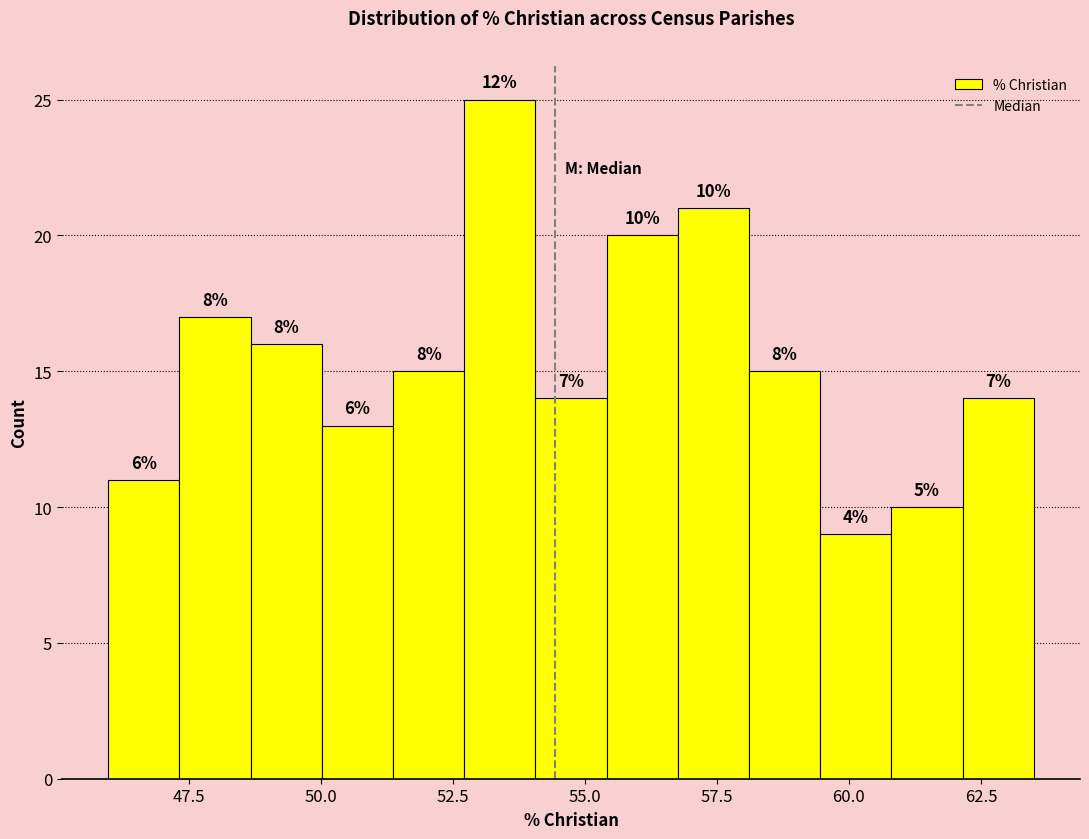

Around what value on the x-axis is the tallest bar? Give the approximate position of its centre, as read against the axis.

53.5